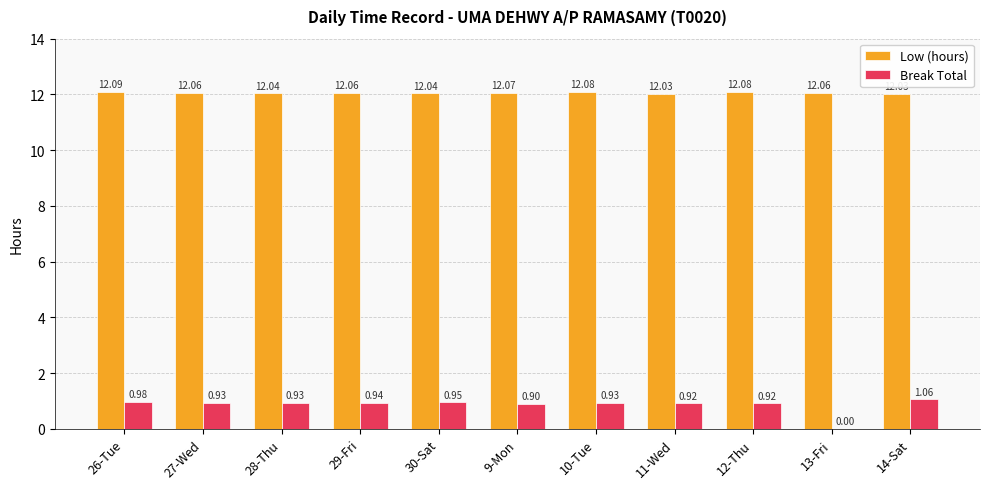

What is the sum of the Break Total values at 28-Thu and 26-Tue?

1.9